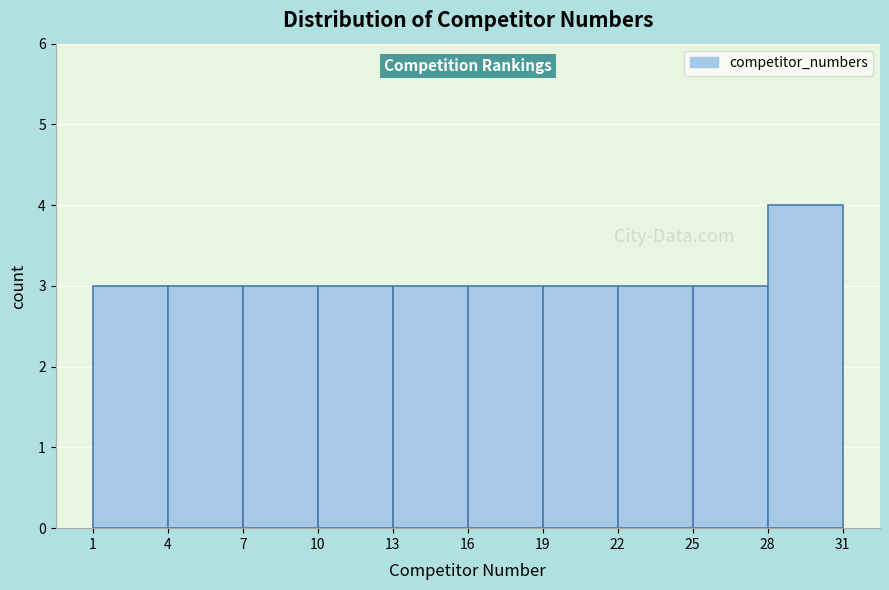

Over which range of the x-axis is the bar tallest?

28 to 31